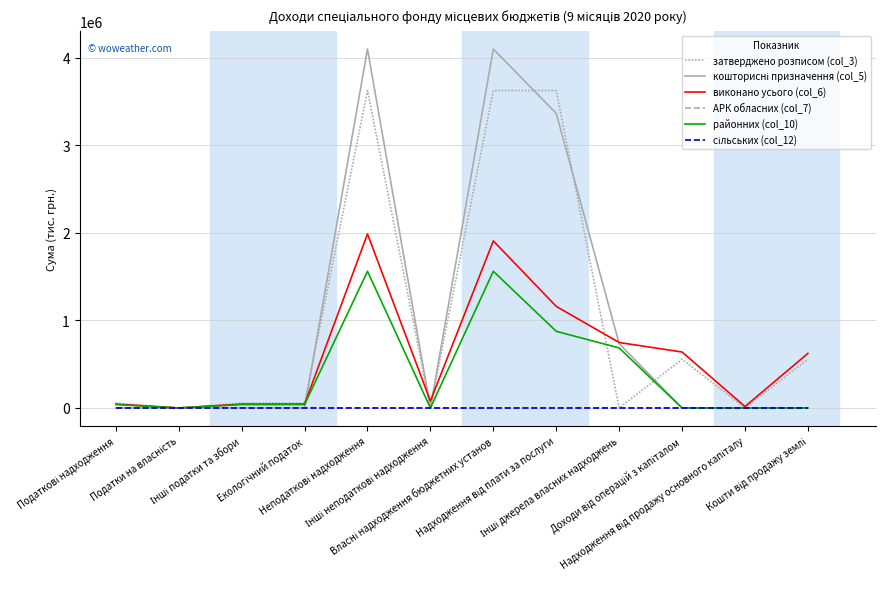

Is this an area chart (filled region under the line)?

No